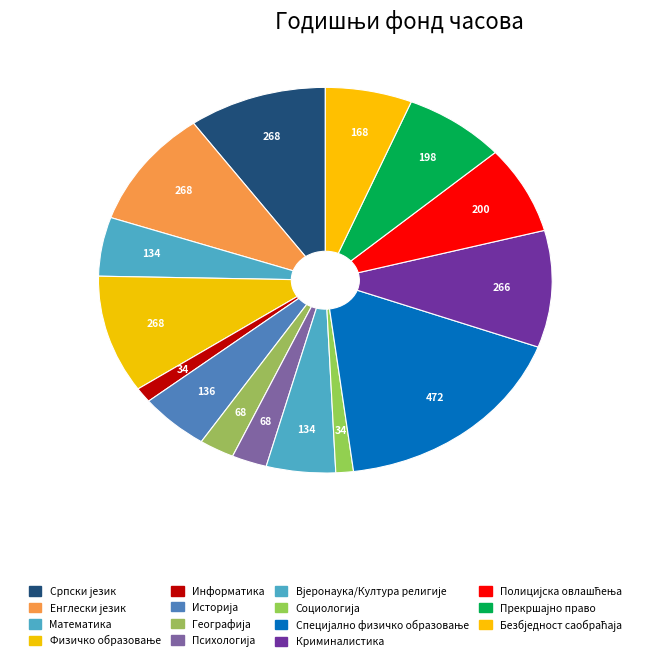

What percentage do Физичко образовање and Полицијска овлашћења together represent?

17.2%